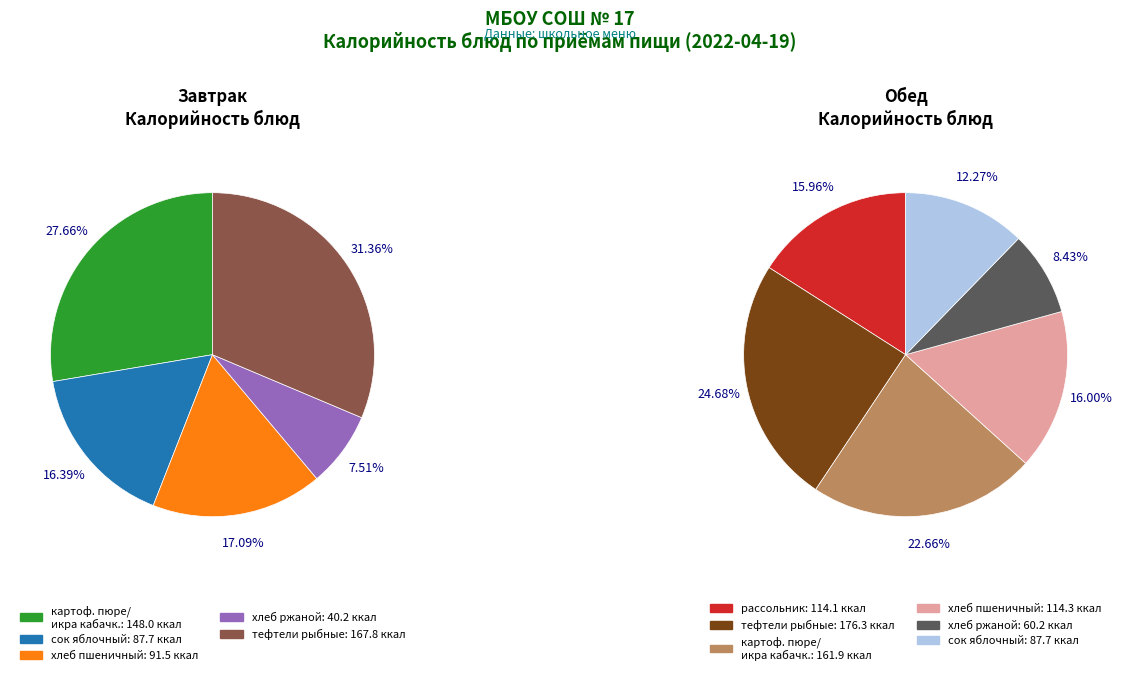

What is the change in value from тефтели рыбные (минтай) (завтрак) to тефтели рыбные (минтай) (обед)?

+8.5